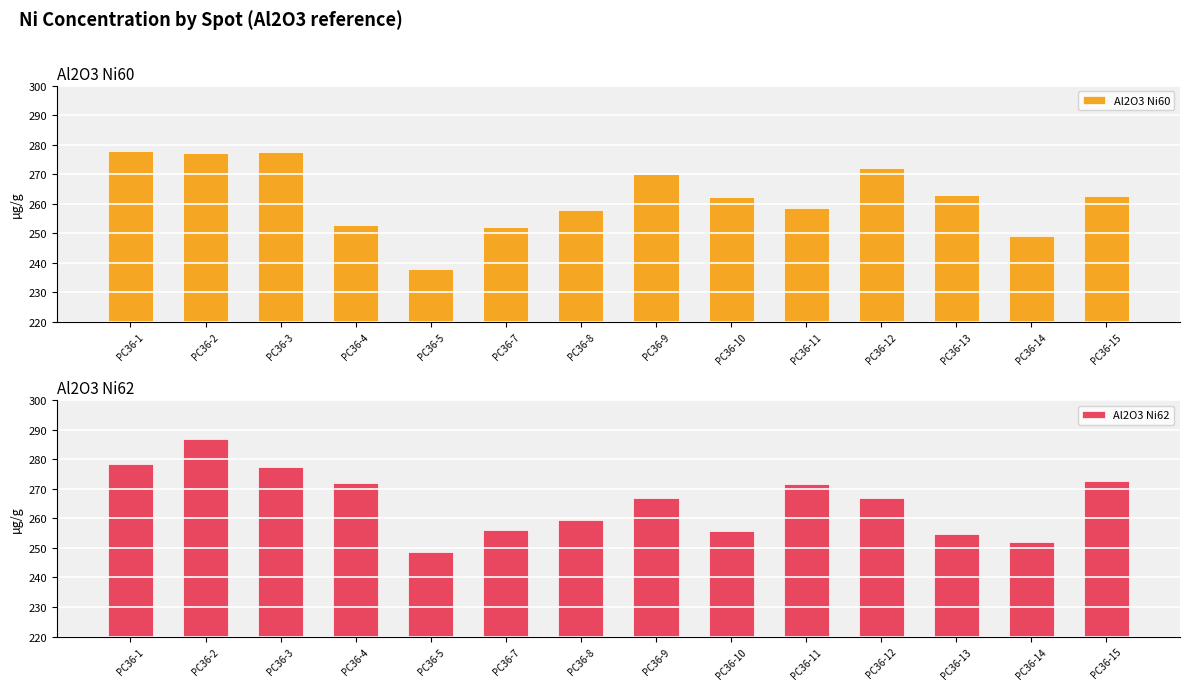

At which category is the sum across all series the highest?

PC36-2